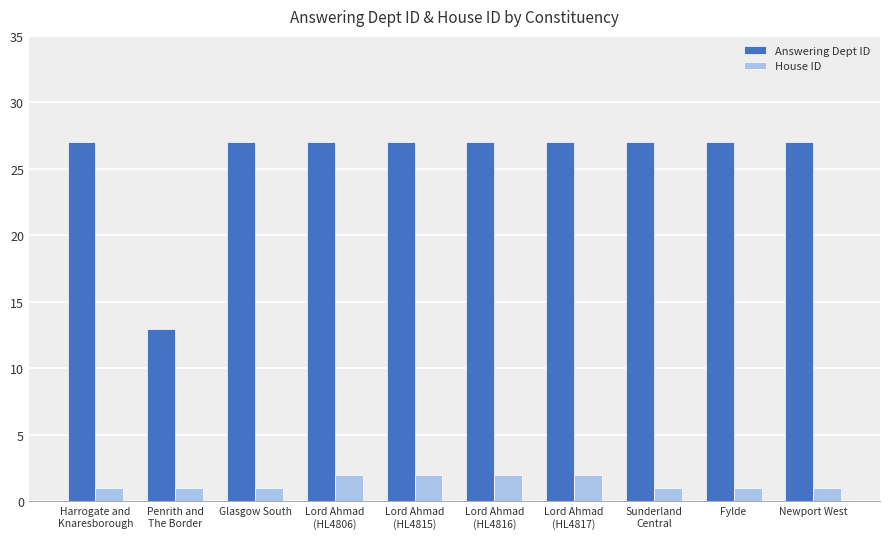

List the series in order of their overall mean, lowest first.

House ID, Answering Dept ID